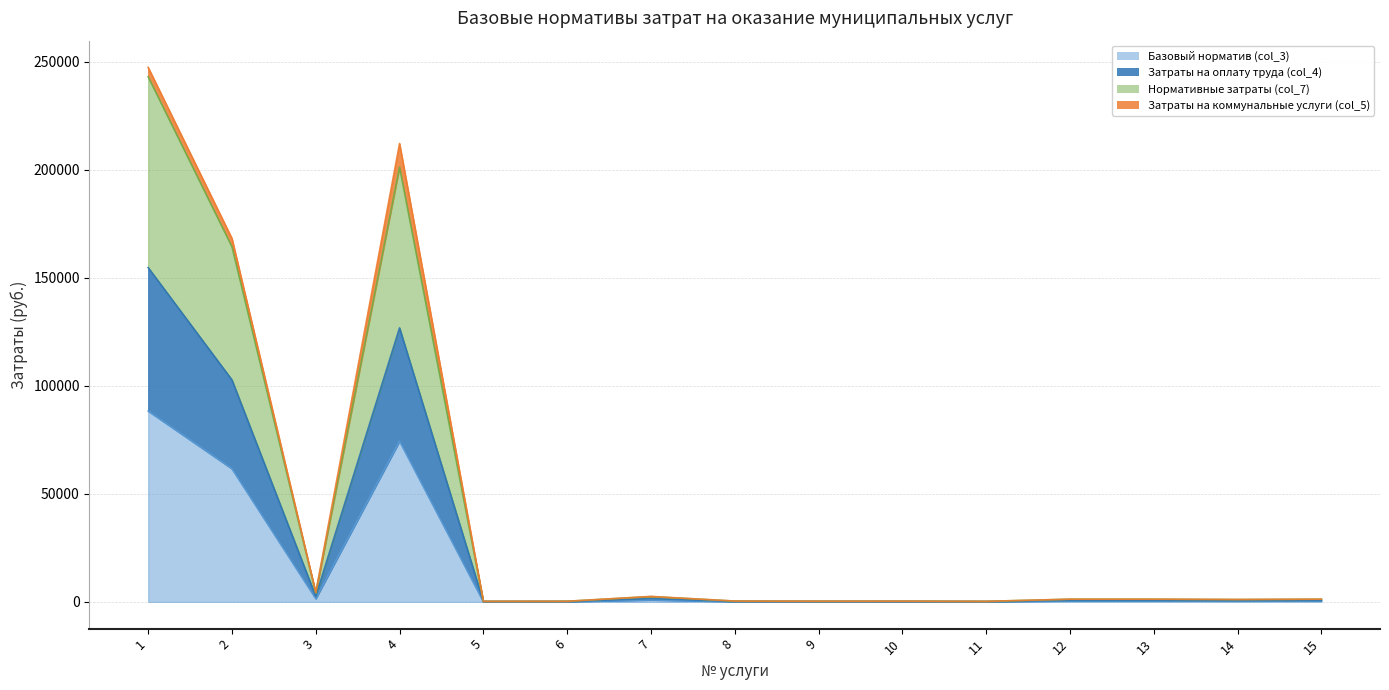

At which label is Базовый норматив (col_3) closest to 44205?

2